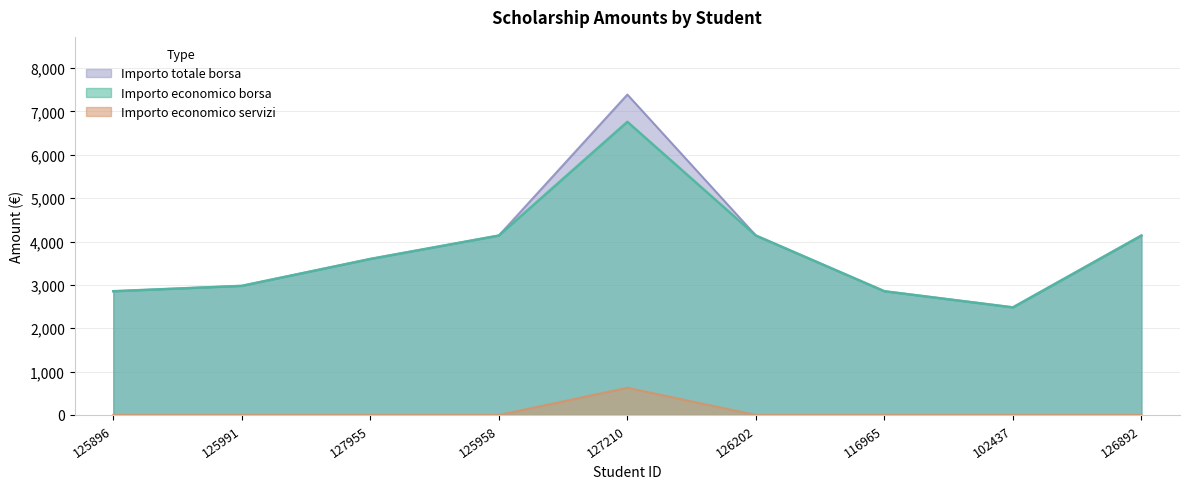

What position from the left is 127955?

3